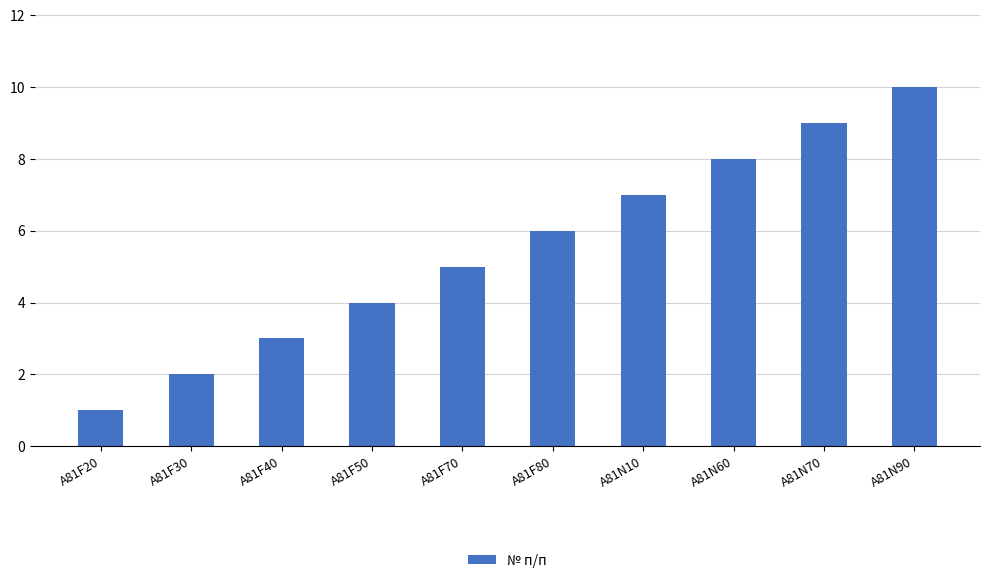

True or false: the data shows 0 at A81F20.

False